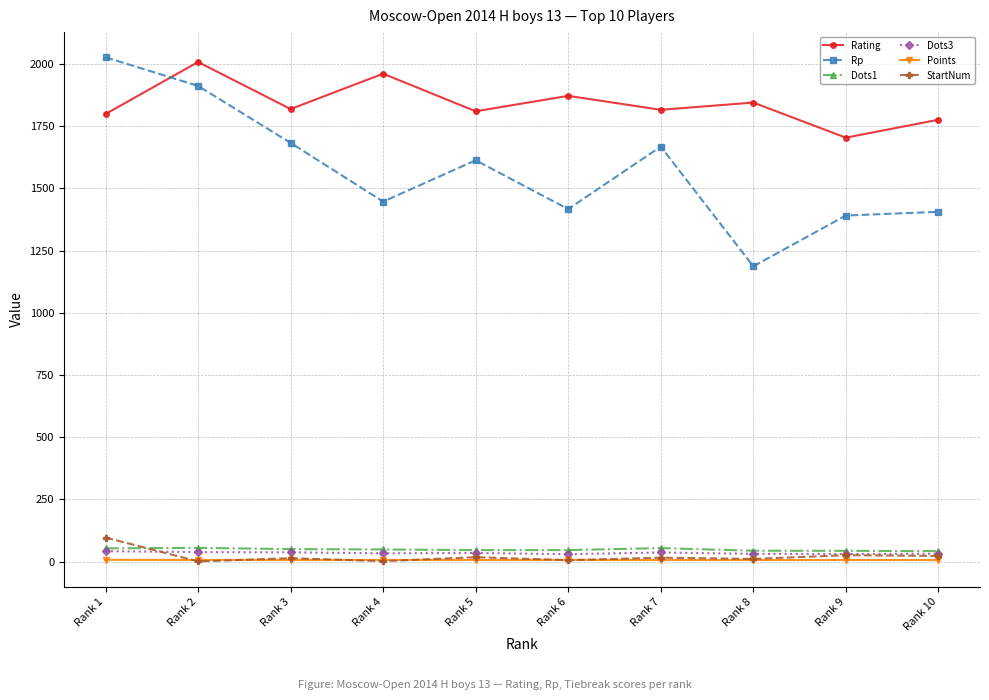

How many lines are shown in the chart?

6